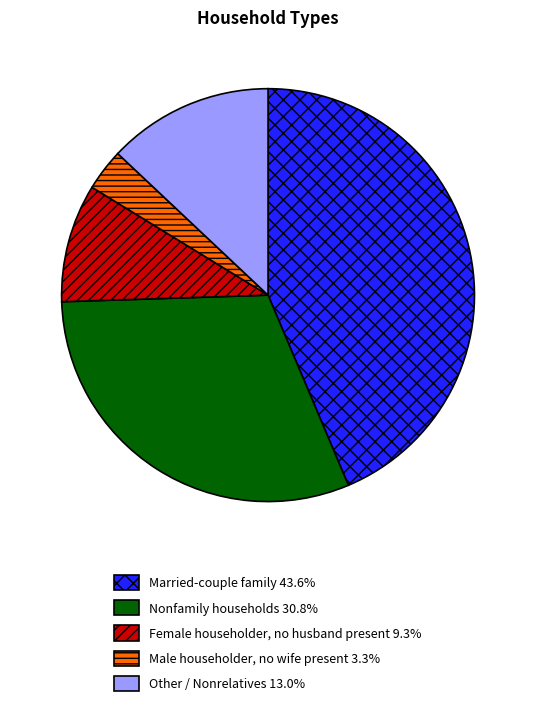

Is it true that Married-couple family is 58% of the pie?

False